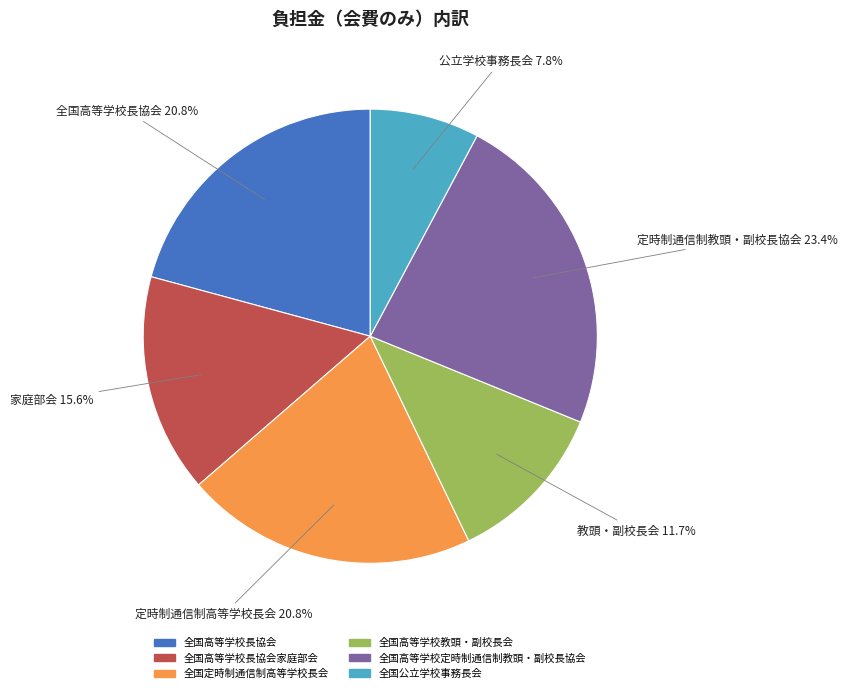

Is there a majority slice in this chart?

No